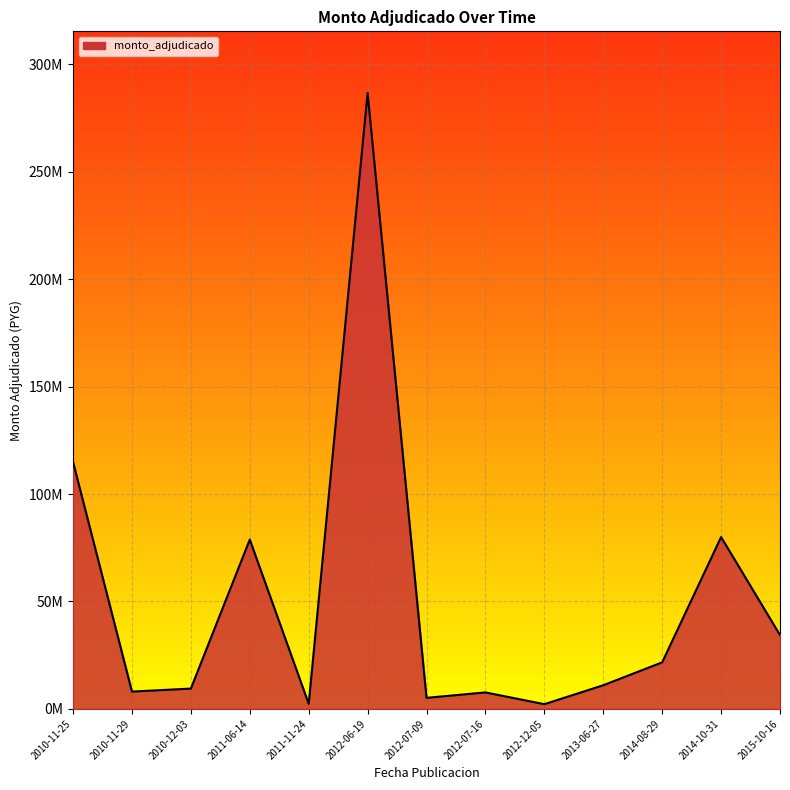

List the labels in order of value, smallest first.

2012-12-05, 2011-11-24, 2012-07-09, 2012-07-16, 2010-11-29, 2010-12-03, 2013-06-27, 2014-08-29, 2015-10-16, 2011-06-14, 2014-10-31, 2010-11-25, 2012-06-19